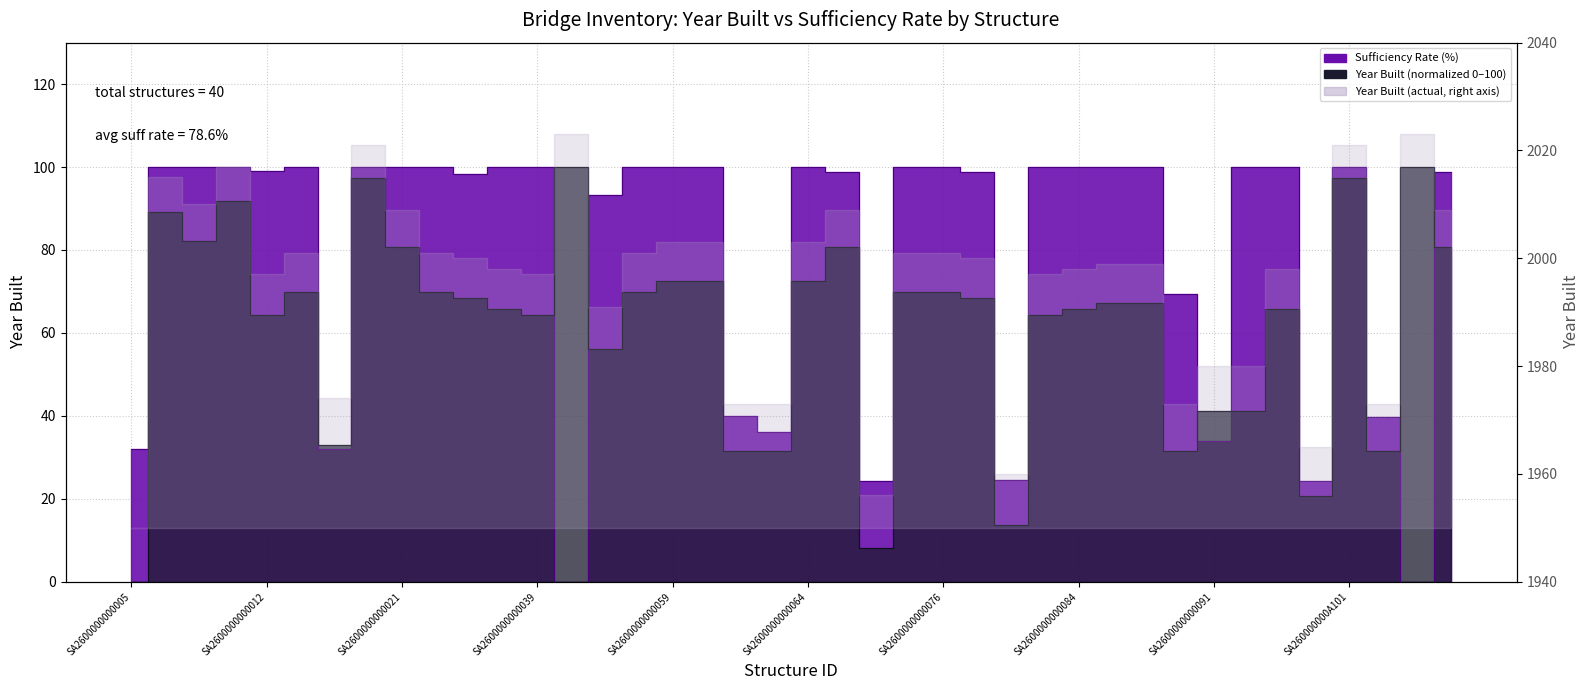

What is the difference between the maximum and second lowest values in the i64 (Suff Rate) series?

100.0